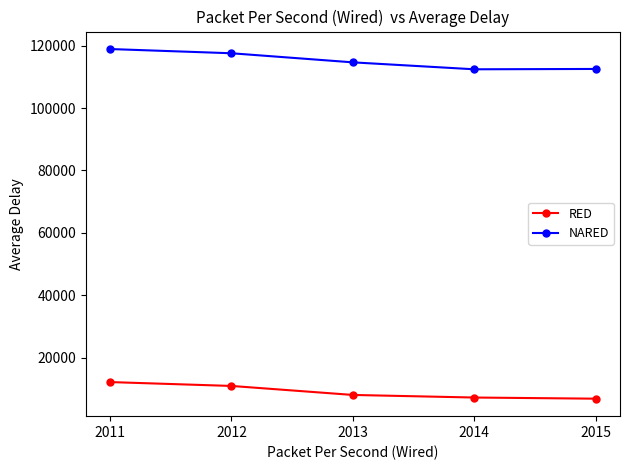

Where does the RED series first go above 8057?

2011